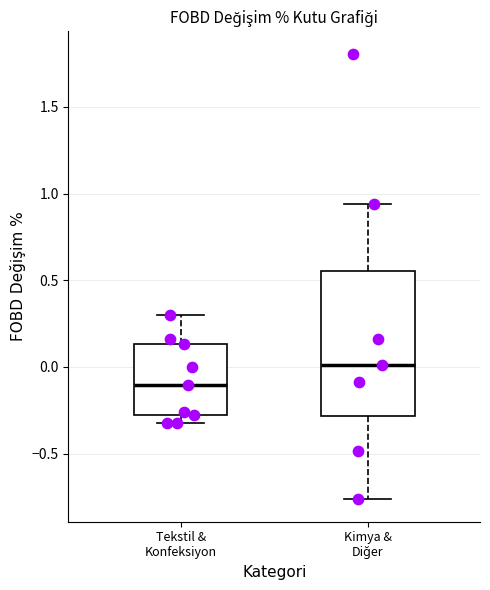

Comparing the boxes themselves (not the whiskers), which one is the tallest?

Kimya & Diğer